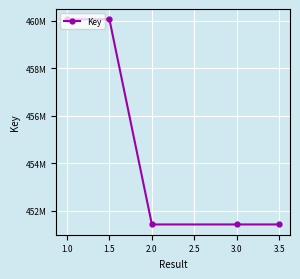

Is this an area chart (filled region under the line)?

No